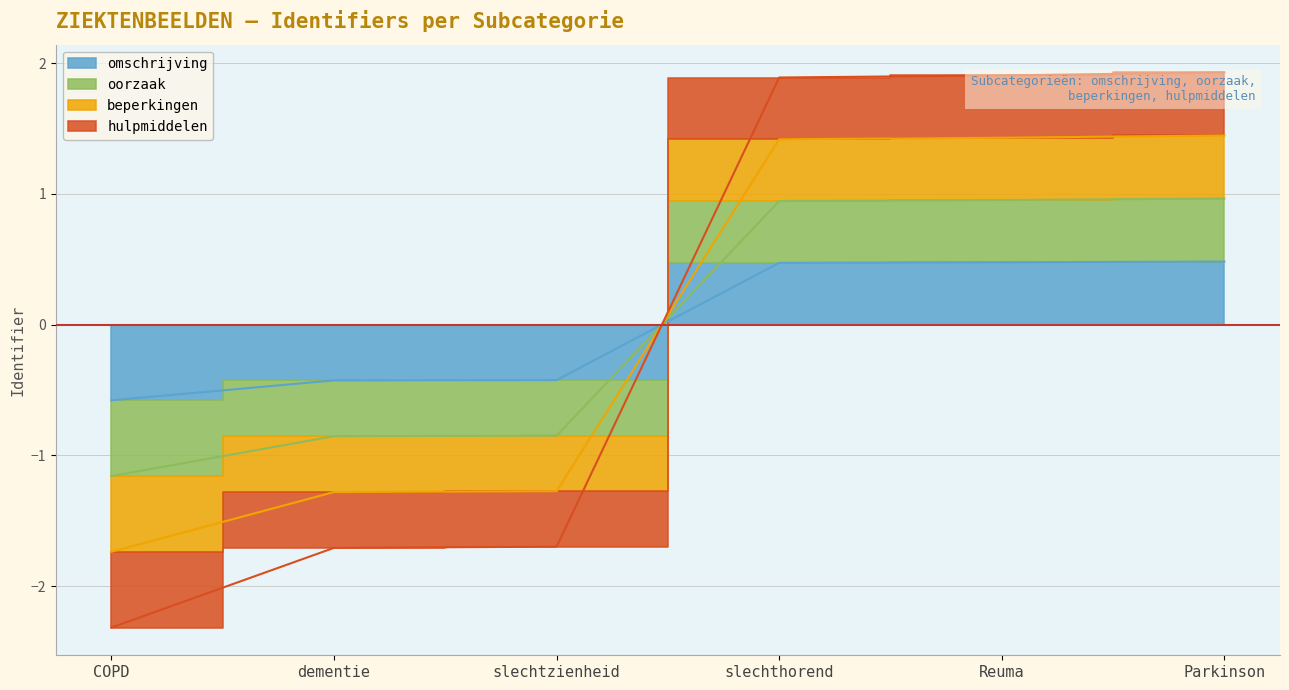

True or false: beperkingen has a value of -2.5 at COPD.

False